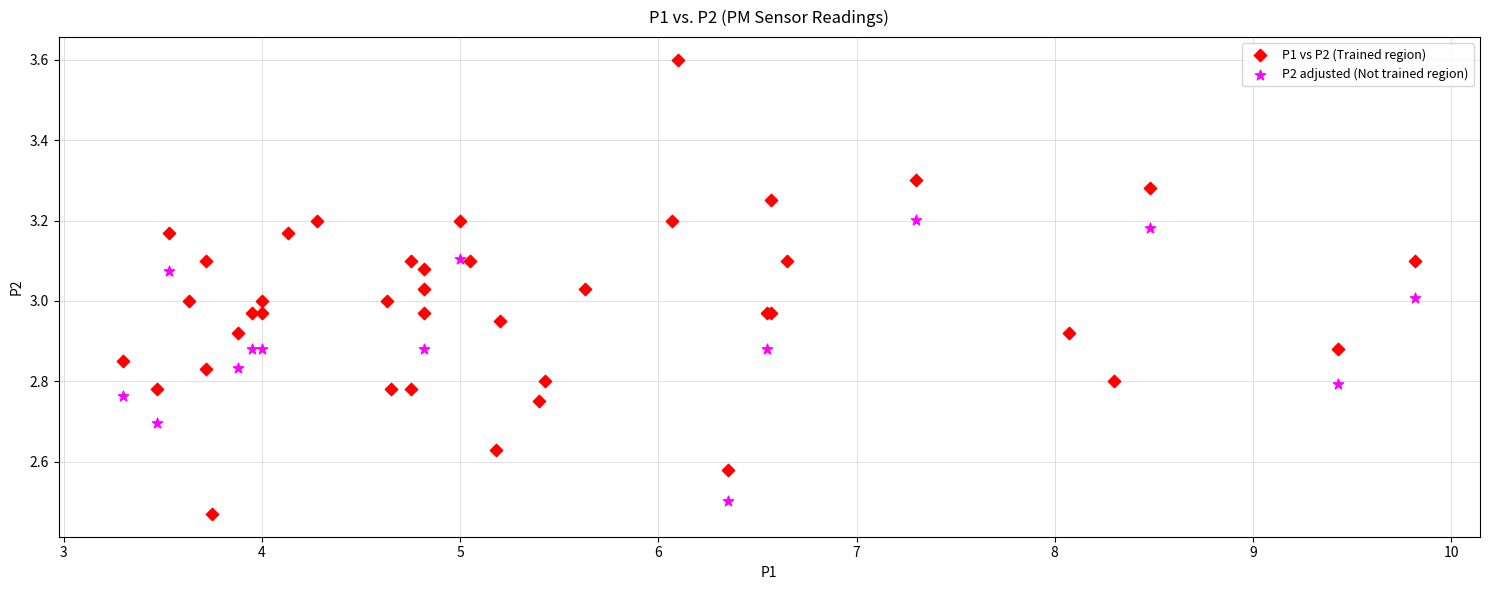

Which series reaches the maximum Y coordinate?

P1 vs P2 (Trained region)